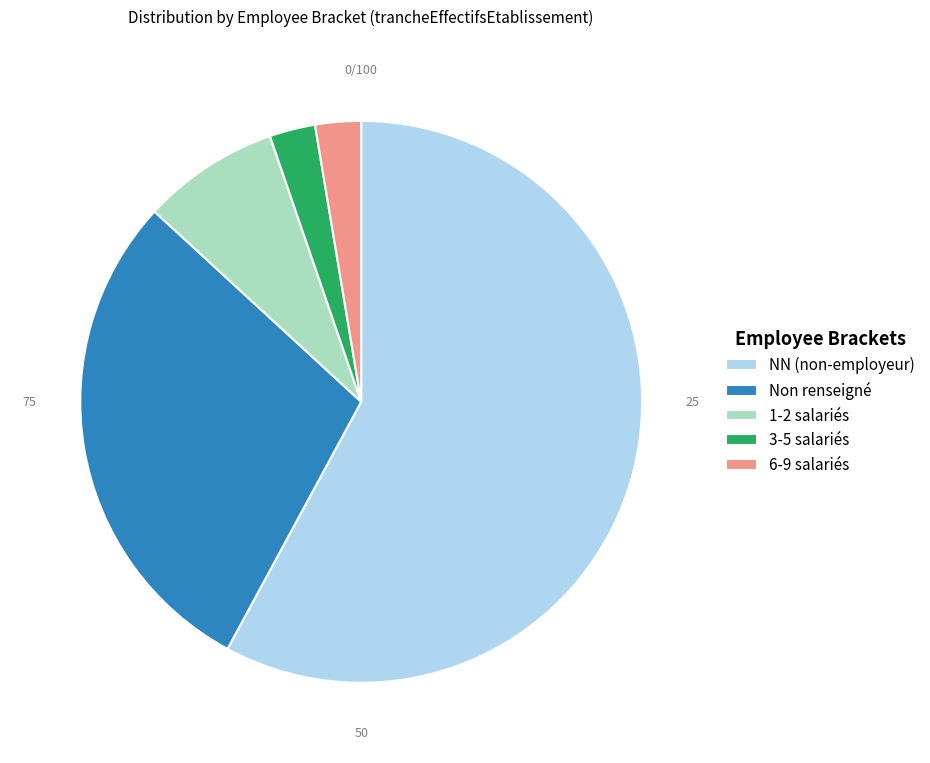

Do Non renseigné and 3-5 salariés together represent more than half of the pie?

No